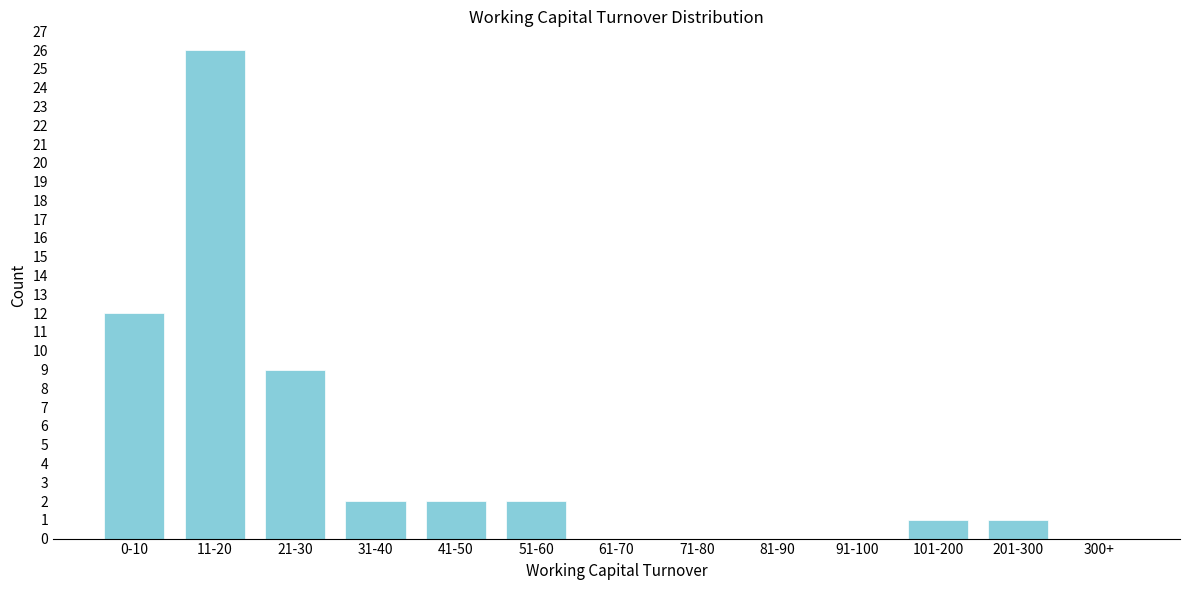

Reading right to left, list all the values displayed in this chart.

300+=0	201-300=1	101-200=1	91-100=0	81-90=0	71-80=0	61-70=0	51-60=2	41-50=2	31-40=2	21-30=9	11-20=26	0-10=12